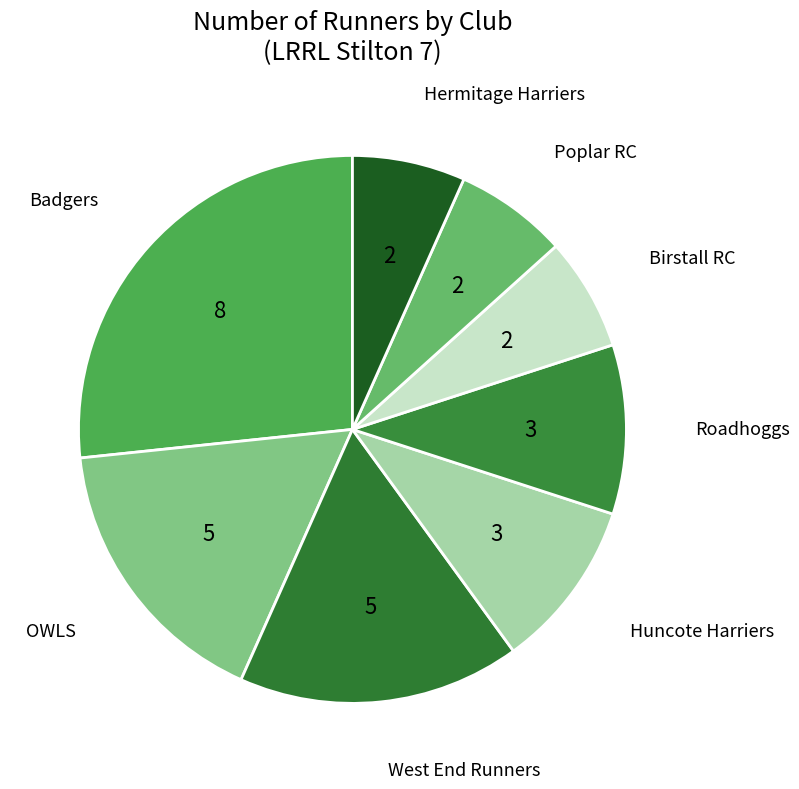

Is there any slice that represents more than half of the pie?

No